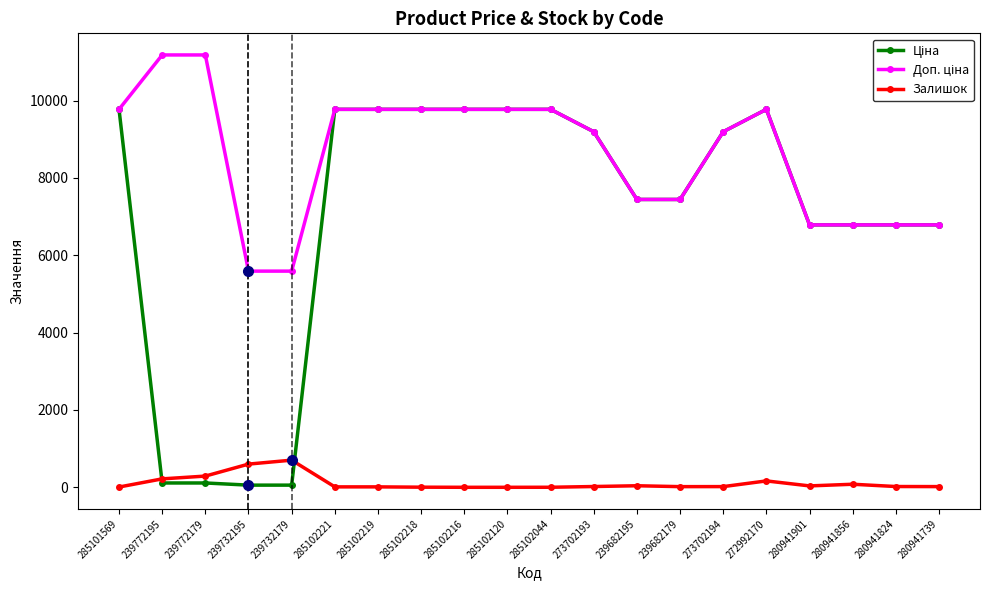

At how many categories does at least one series exceed 1708?

20